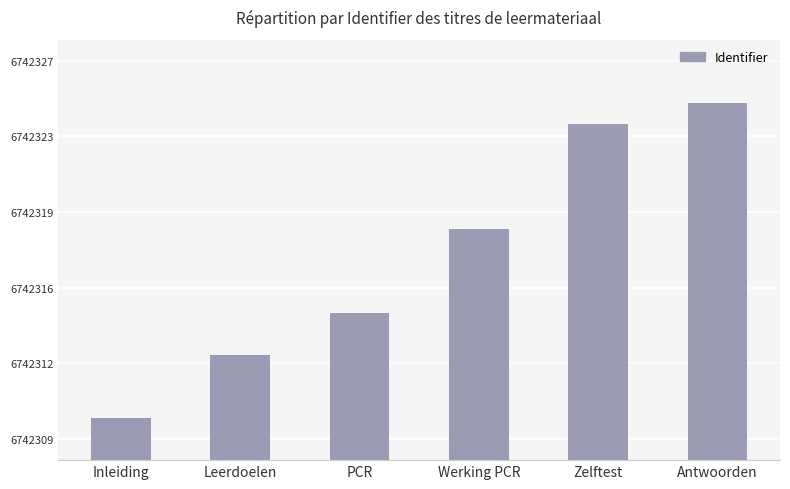

What is the difference between the maximum and minimum values?

15